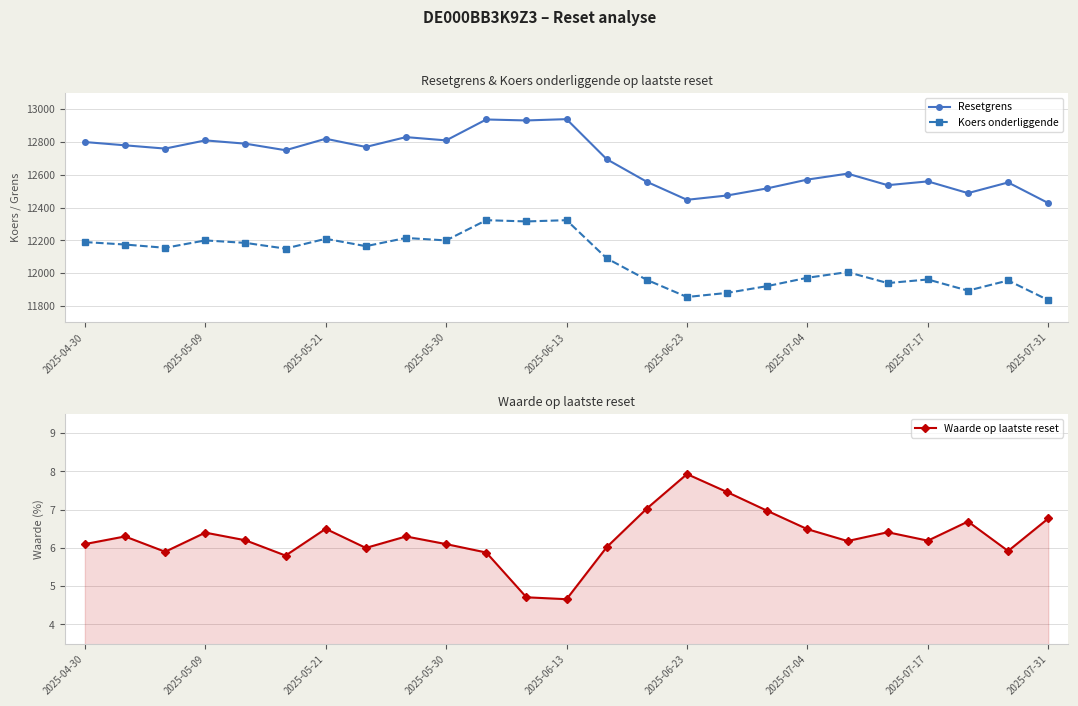

What are all the series names shown in the legend?

Resetgrens, Koers onderliggende, Waarde op laatste reset